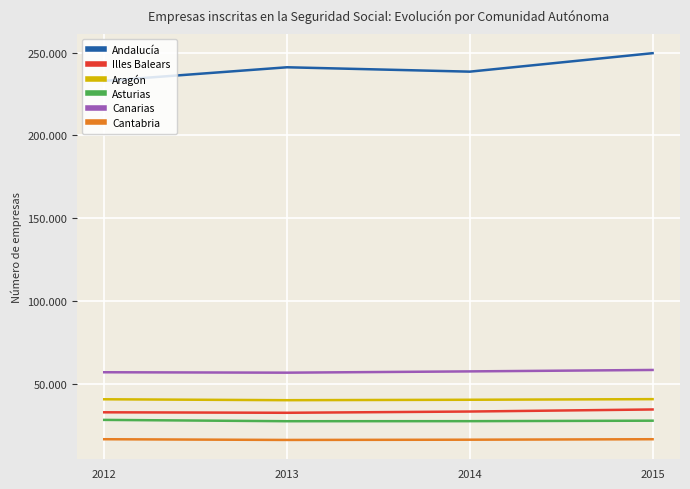

Is it true that Andalucía equals 54162 at 2012?

False